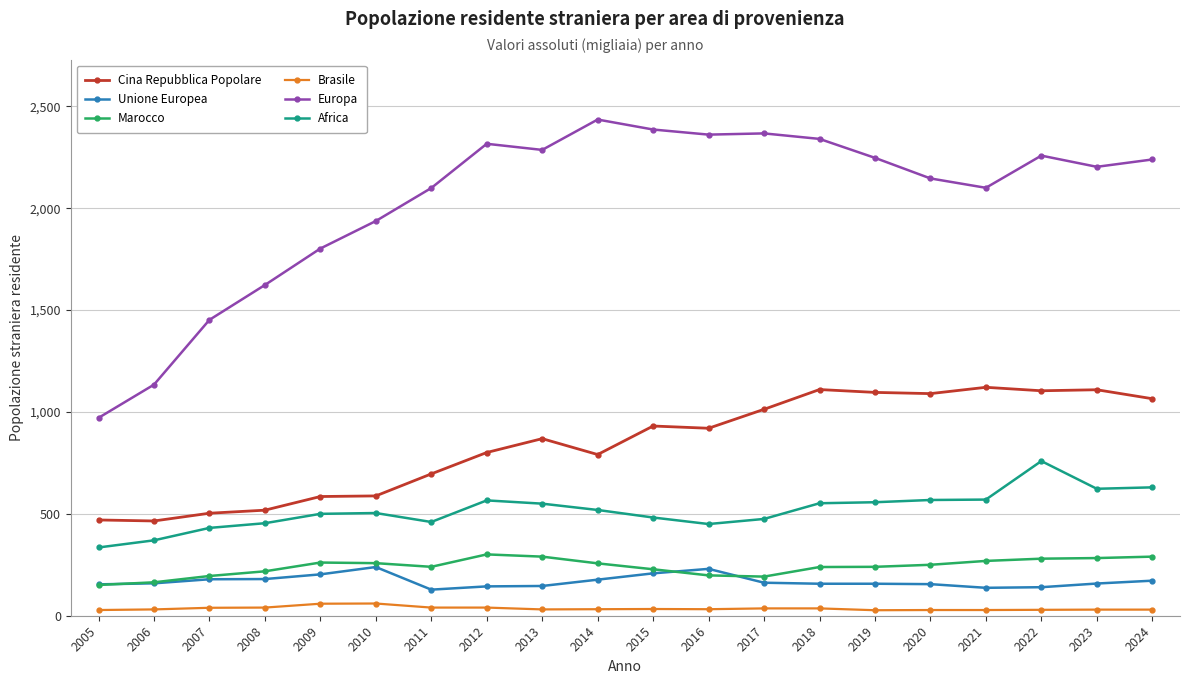

True or false: Africa and Europa intersect in this chart.

False